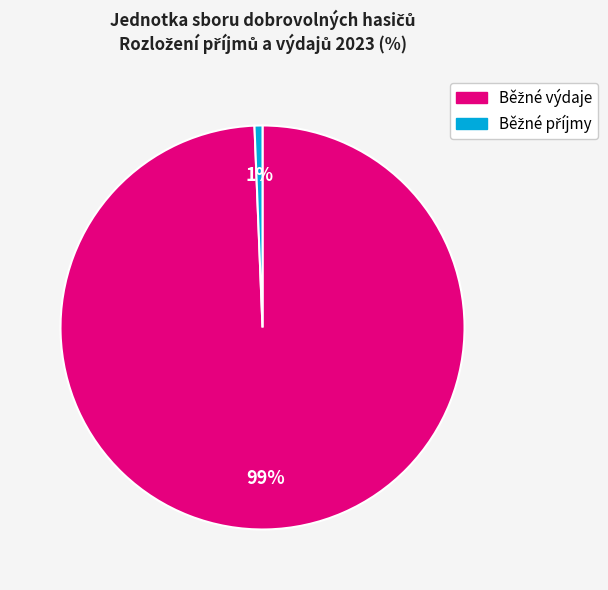

Does any single category account for the majority?

Yes